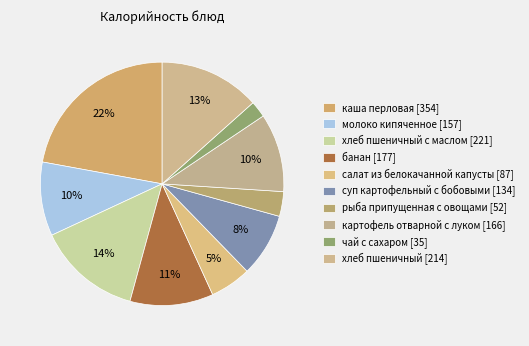

How many segments does this pie chart have?

10